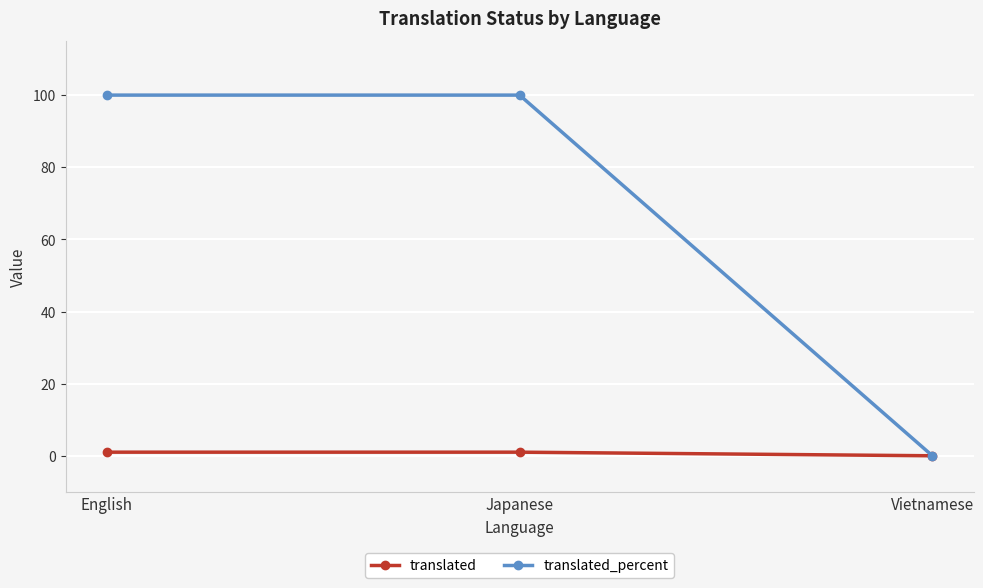

Which series has the largest total across all categories?

translated_percent